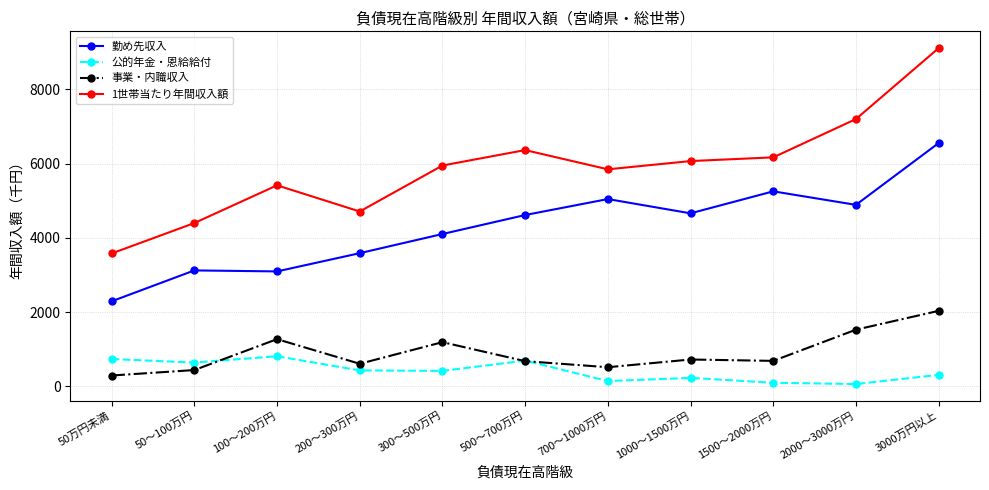

What is the difference between the maximum and minimum values in the 事業・内職収入 series?

1741